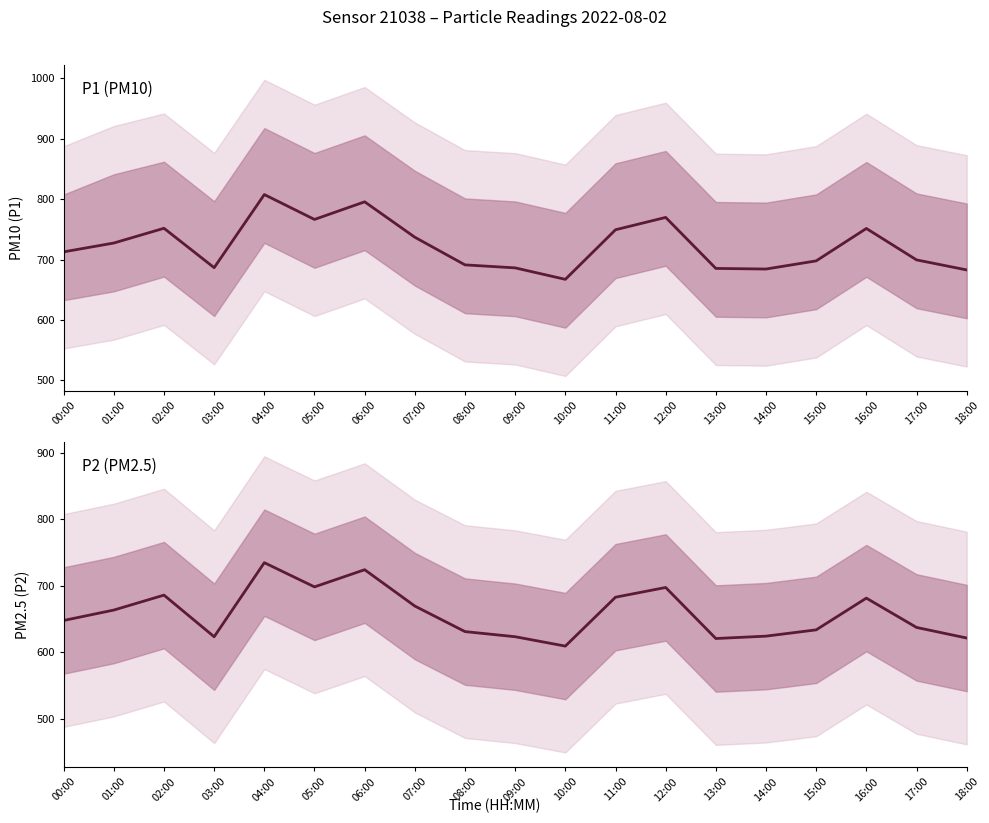

What is the average value of the P1 series?

723.8